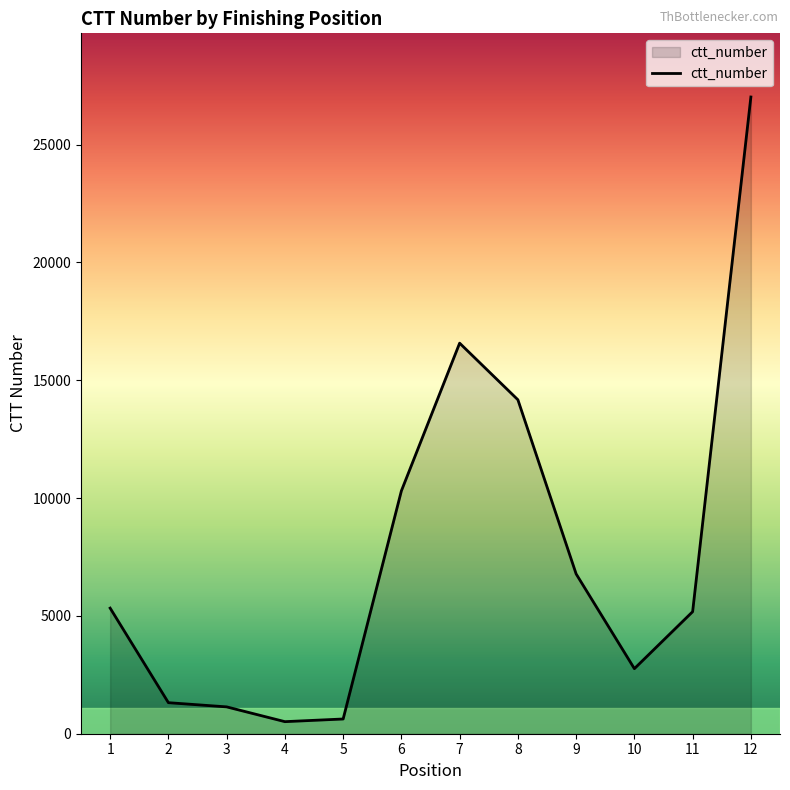

Is it true that the value at 12 is 44171?

False